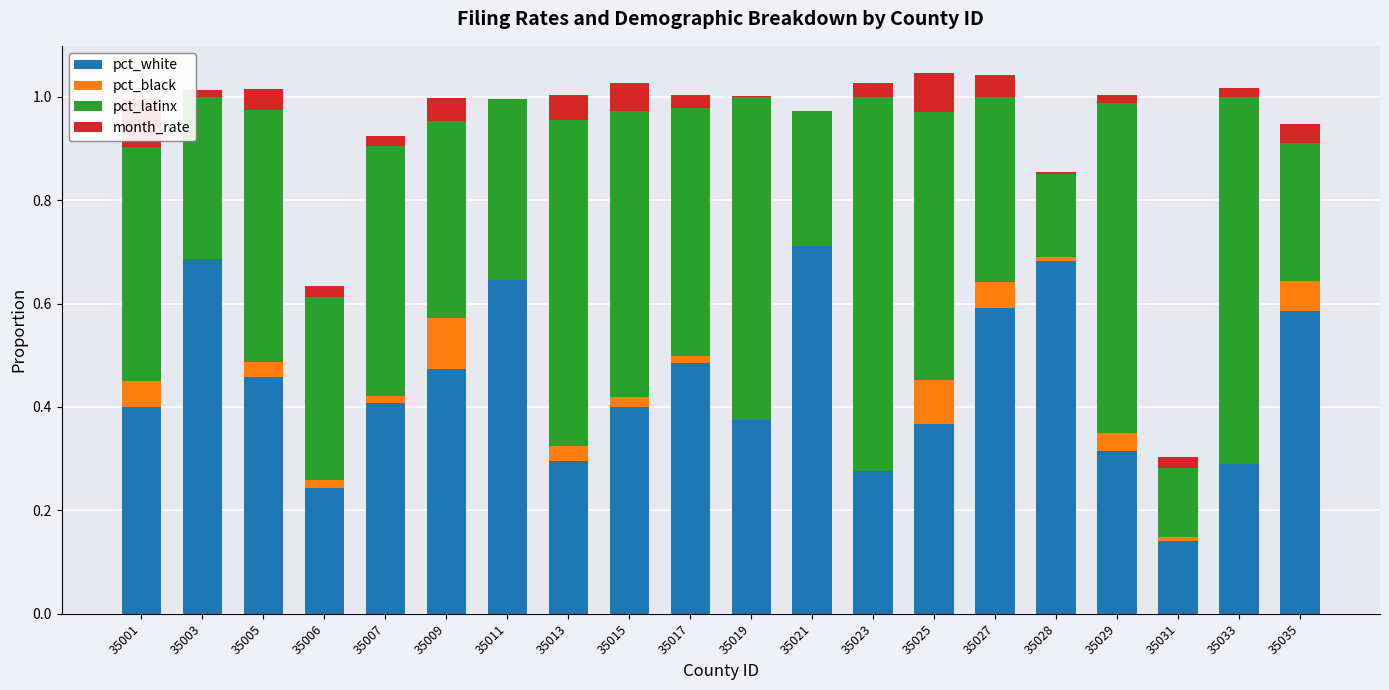

The pct_white series shows 0.2 at 35007. True or false?

False